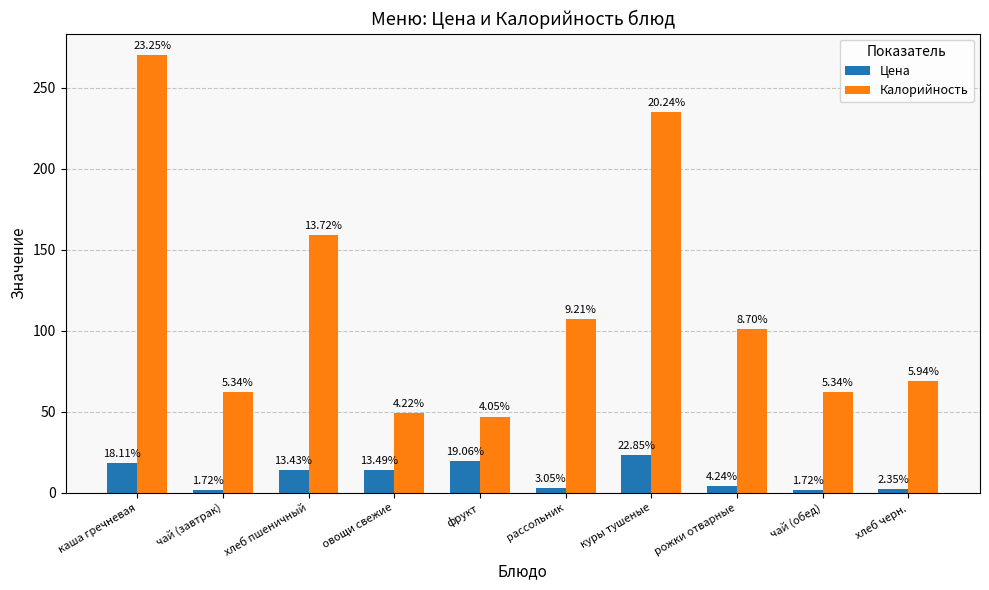

How many bars are there in each group?

2